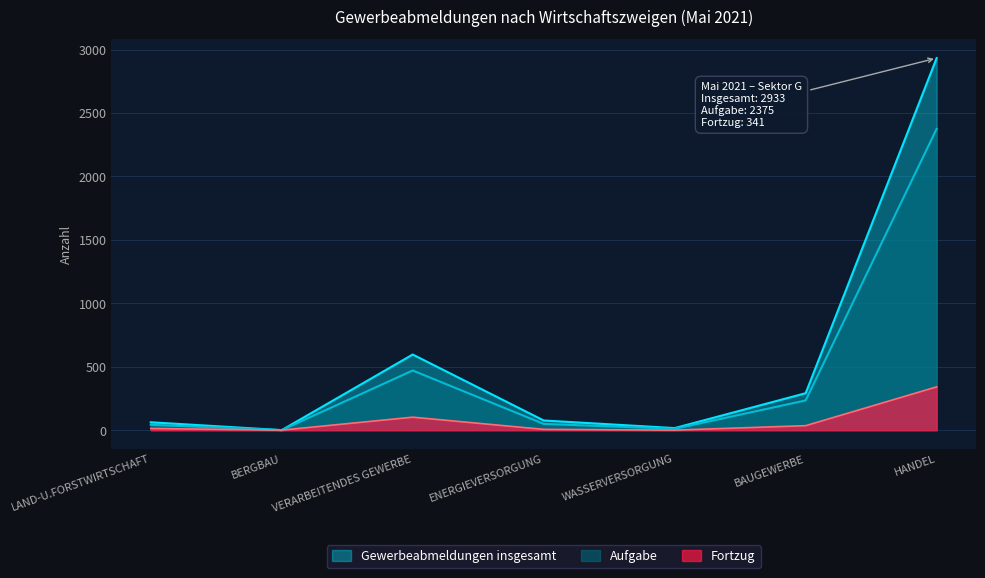

How many positive values does the Aufgabe series have?

6